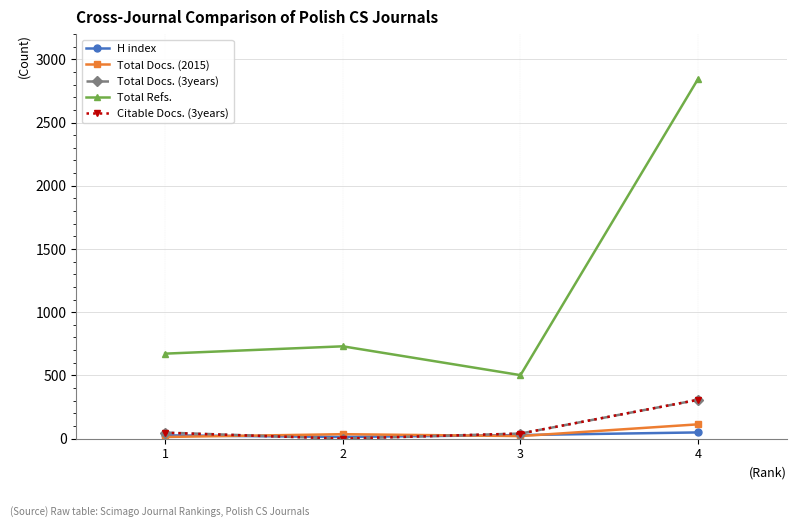

What is the difference between the highest and lowest values at 4?

2797